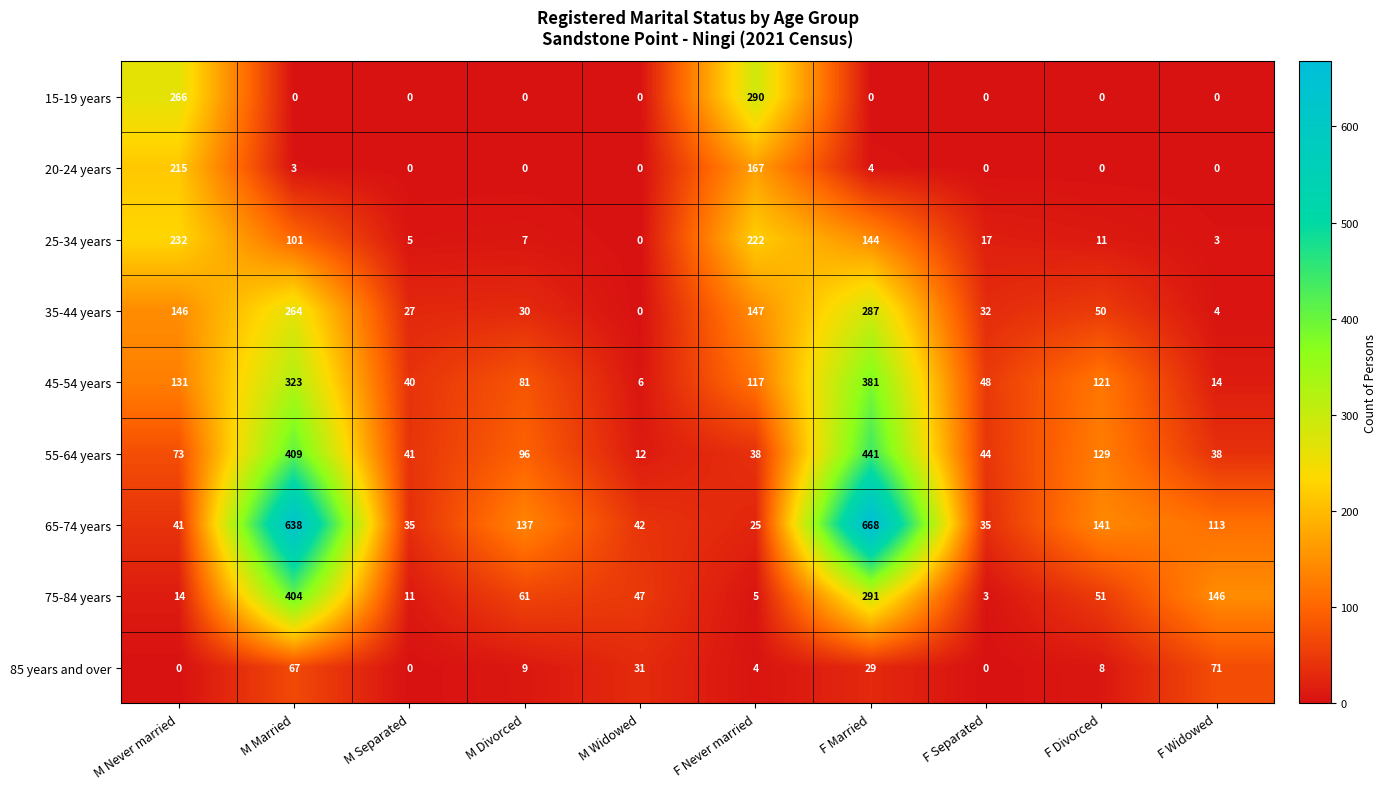

What is the difference between the second highest and minimum values in the 15-19 years series?

266